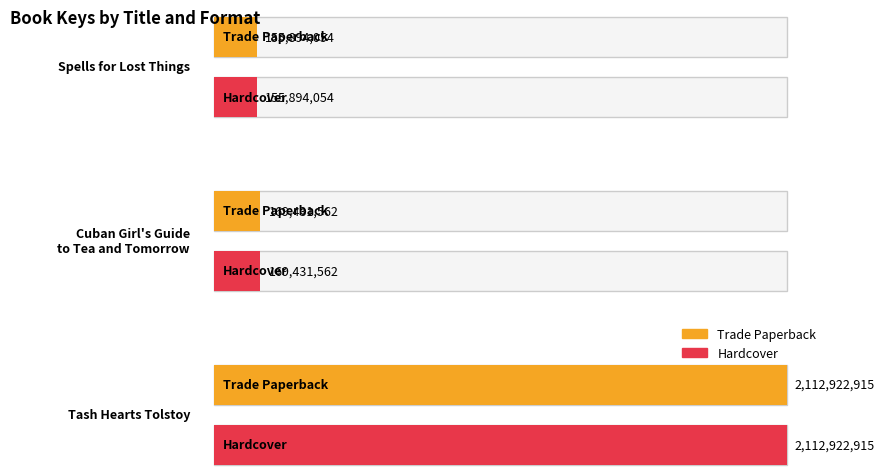

What is the maximum value shown in the chart?

2112922915